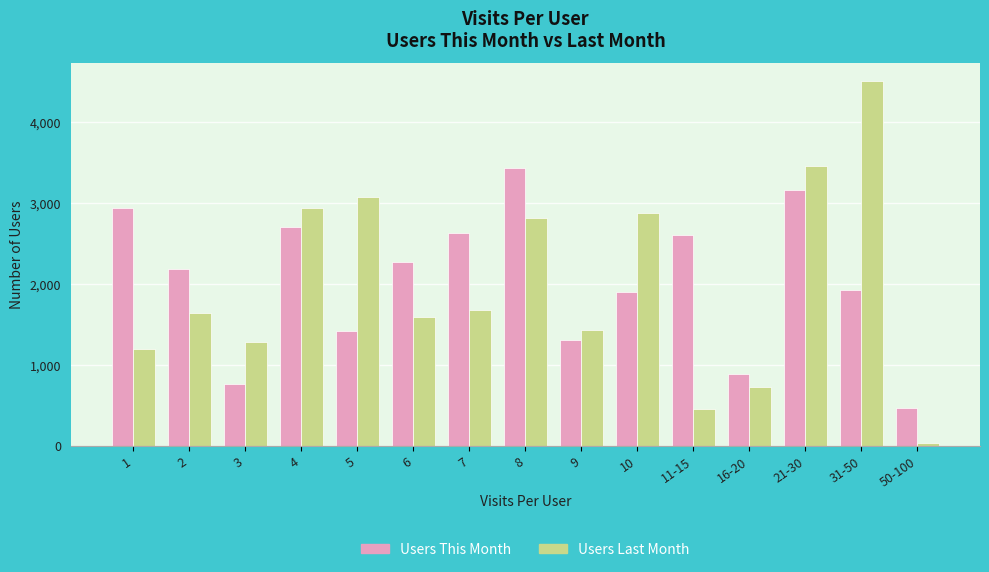

At which label does Users This Month reach its peak?

8